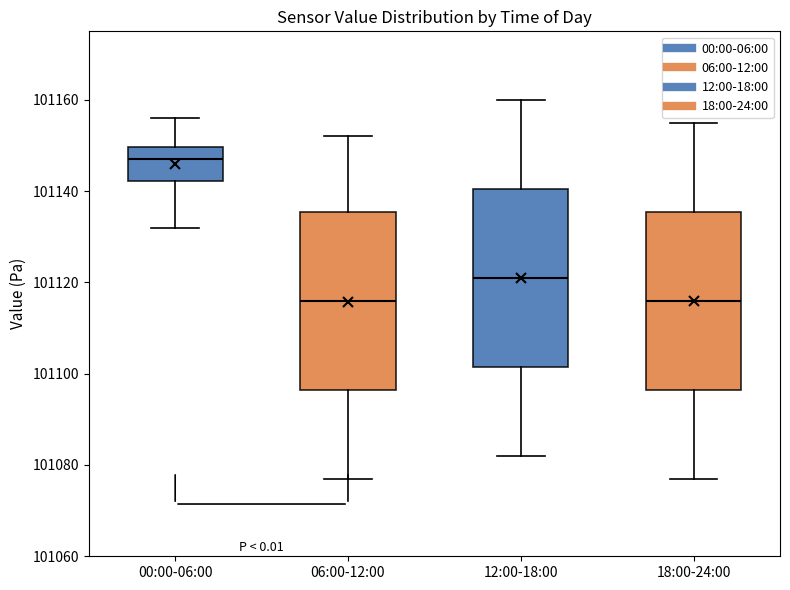

Reading left to right, transcribe this box plot: for each box, give where its median line is, the range the box spans, and where its two whiskers end, as read against the y-axis. The values are not printed on the chart, so give them approximately, as read against the axis.

00:00-06:00: median 101148, box 101142 to 101150, whiskers 101132 to 101156
06:00-12:00: median 101116, box 101096 to 101136, whiskers 101078 to 101152
12:00-18:00: median 101122, box 101102 to 101140, whiskers 101082 to 101160
18:00-24:00: median 101116, box 101096 to 101136, whiskers 101078 to 101156